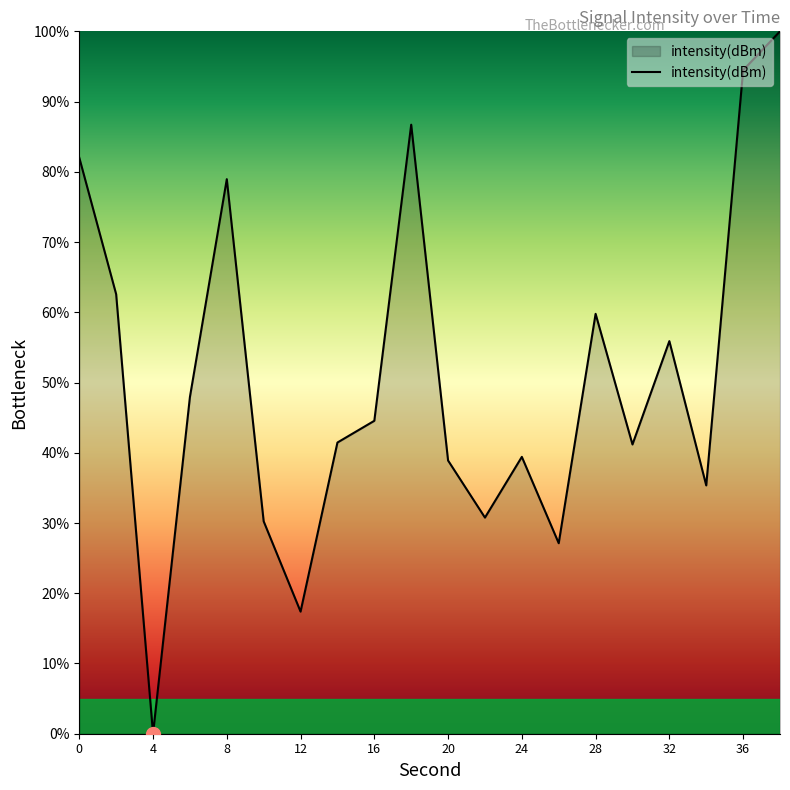

How many values exceed 44?

10